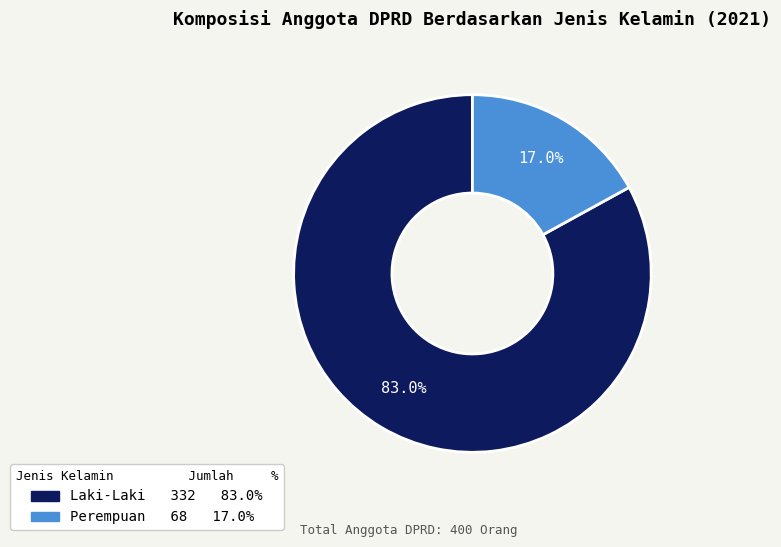

How many segments does this pie chart have?

2